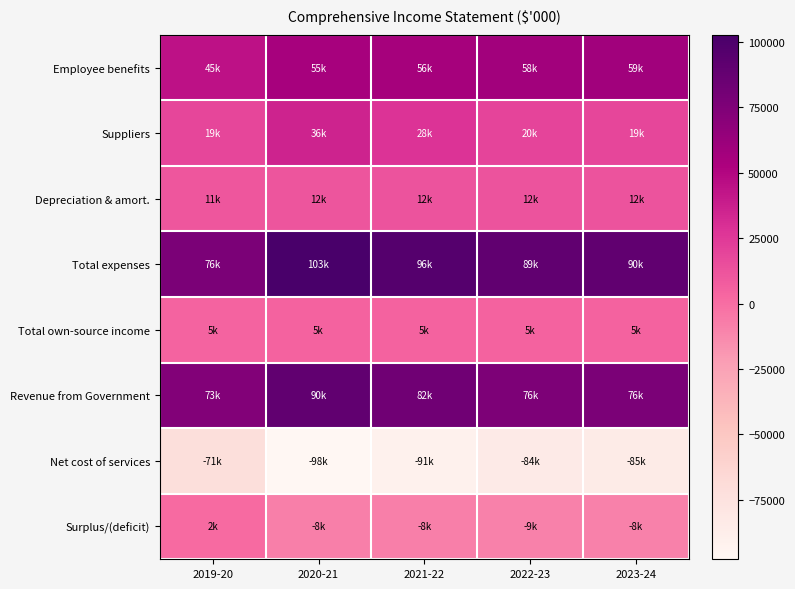

At which category is the sum across all series the highest?

2020-21